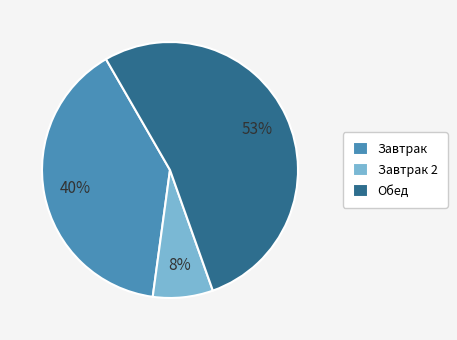

Does any single category account for the majority?

Yes